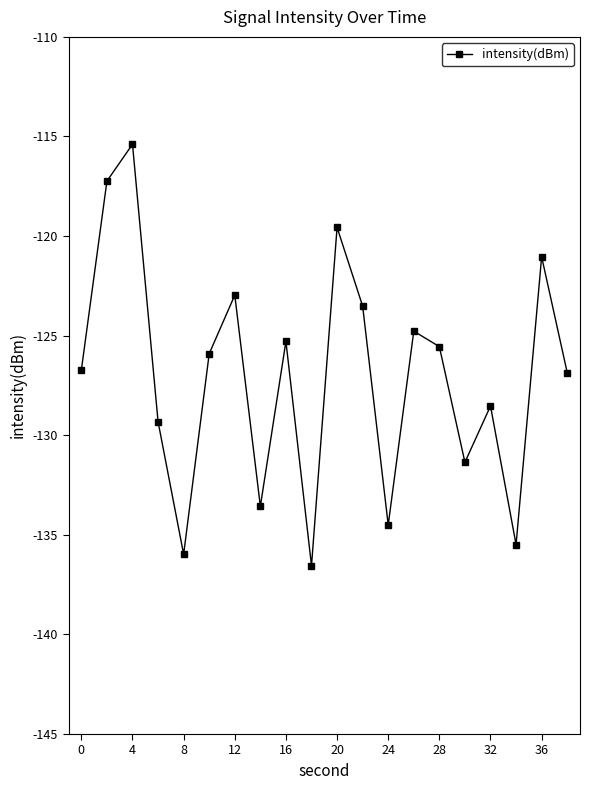

True or false: the data has more than 2 interior local peaks.

True